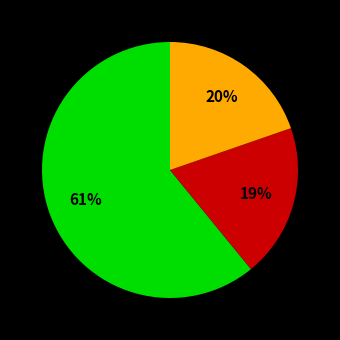

Does any single category account for the majority?

Yes